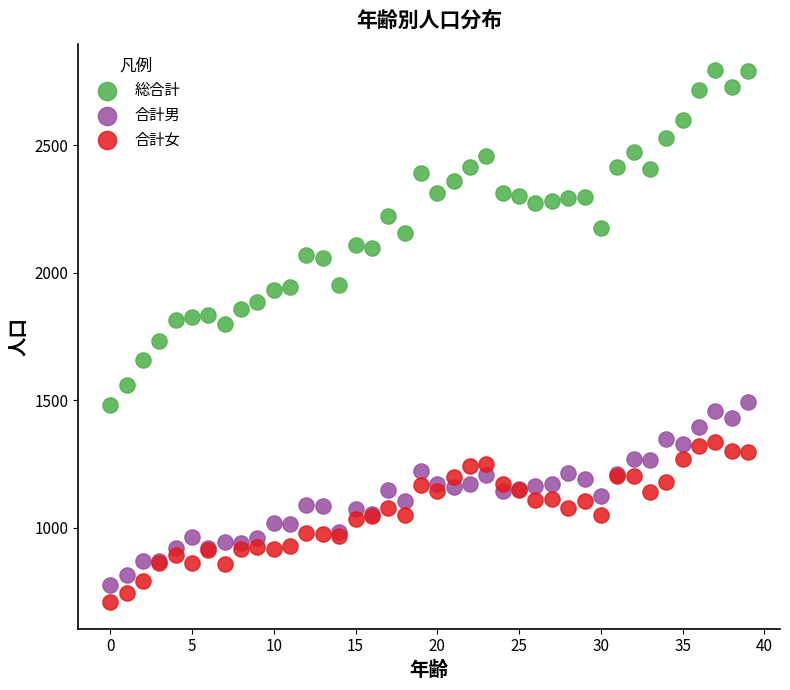

Which series reaches the maximum Y coordinate?

総合計